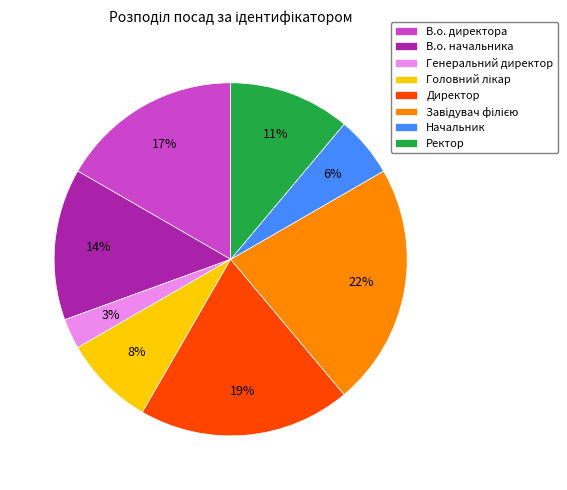

To the nearest percent, what is the difference between the largest and smallest slice percentages?

19%